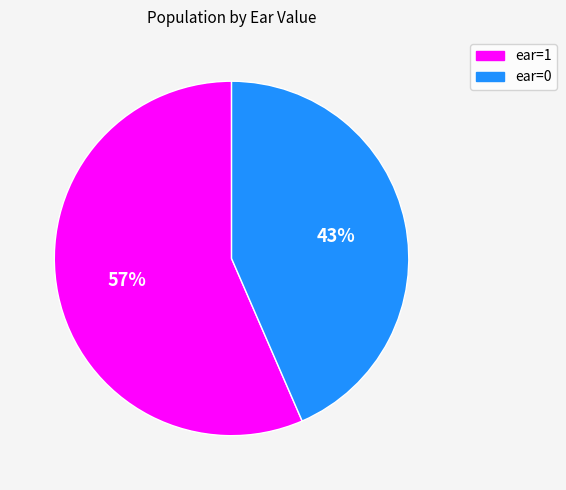

True or false: ear=1 accounts for 57% of the total.

True